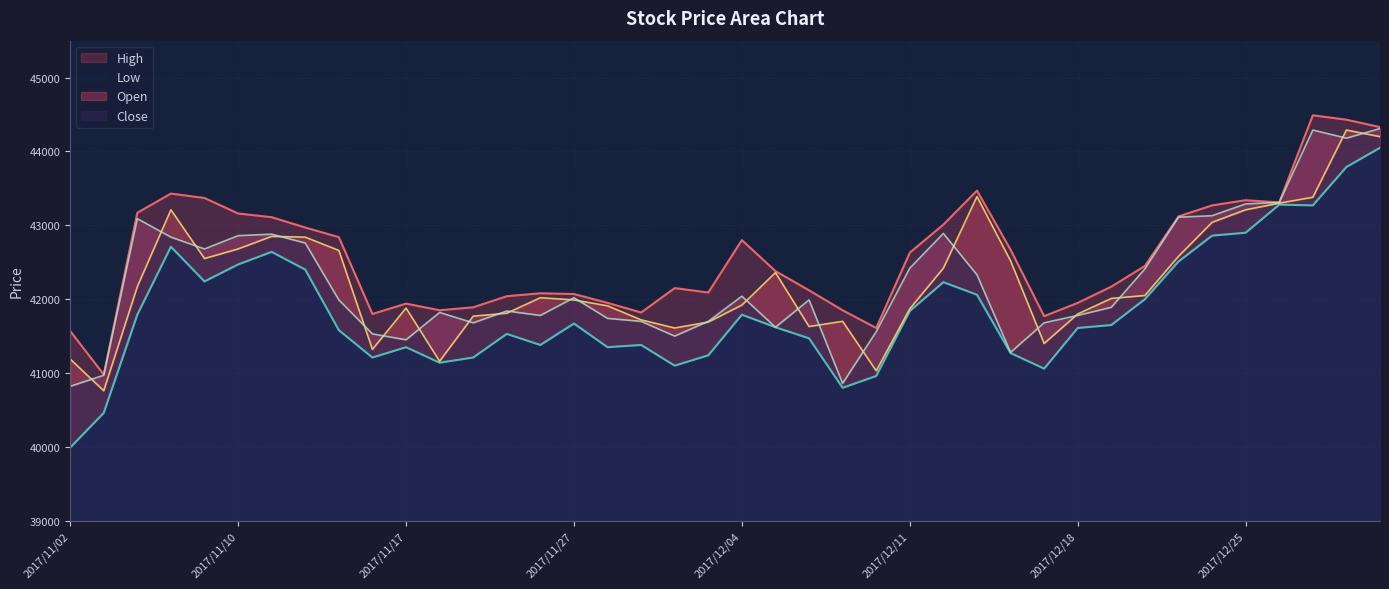

What is the maximum value shown in the chart?

44490